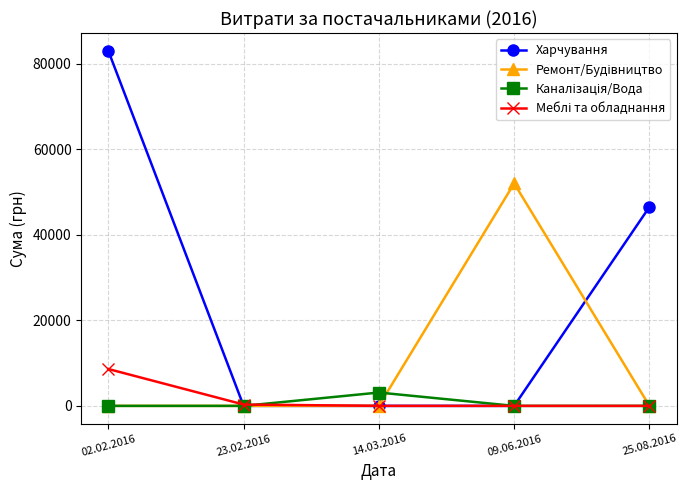

The Харчування series shows 0.0 at 23.02.2016. True or false?

True